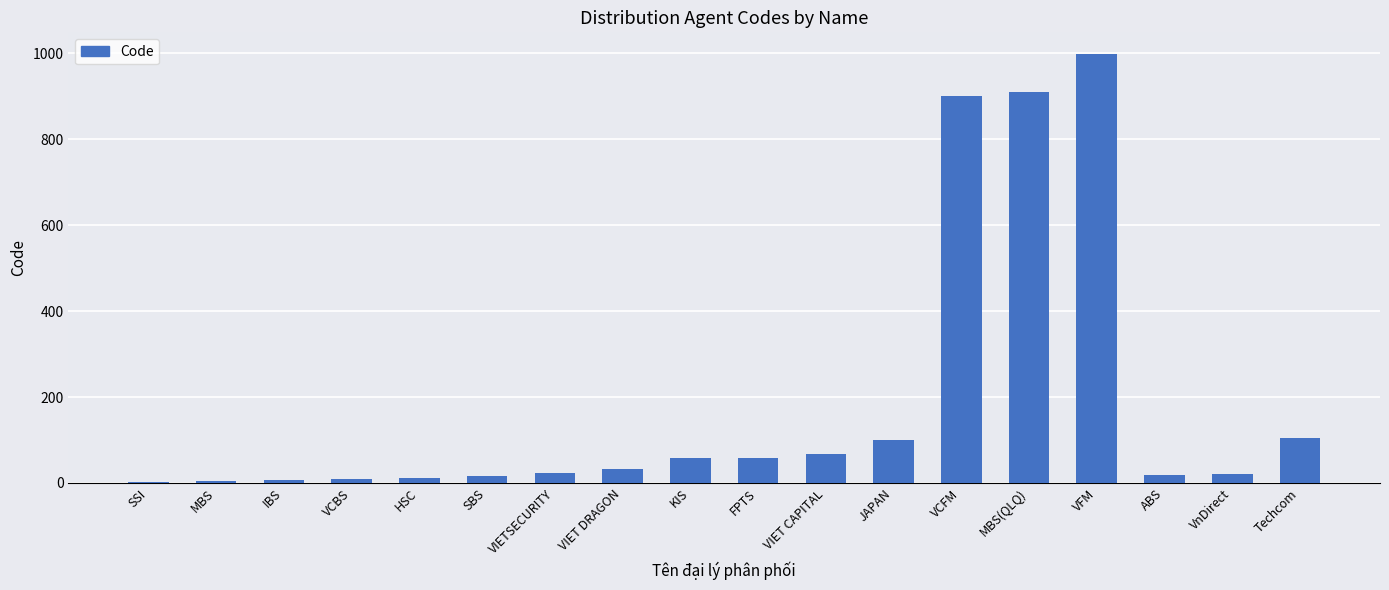

The value at VFM is 1336. True or false?

False